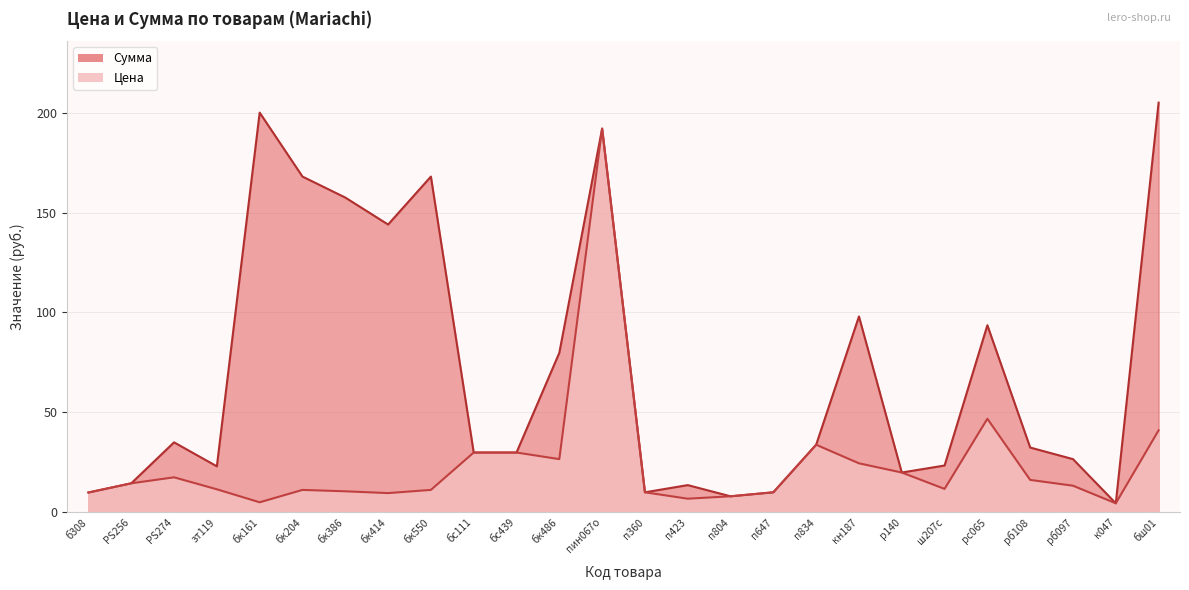

What is the value of the Сумма point at the 6th from the left?

168.0